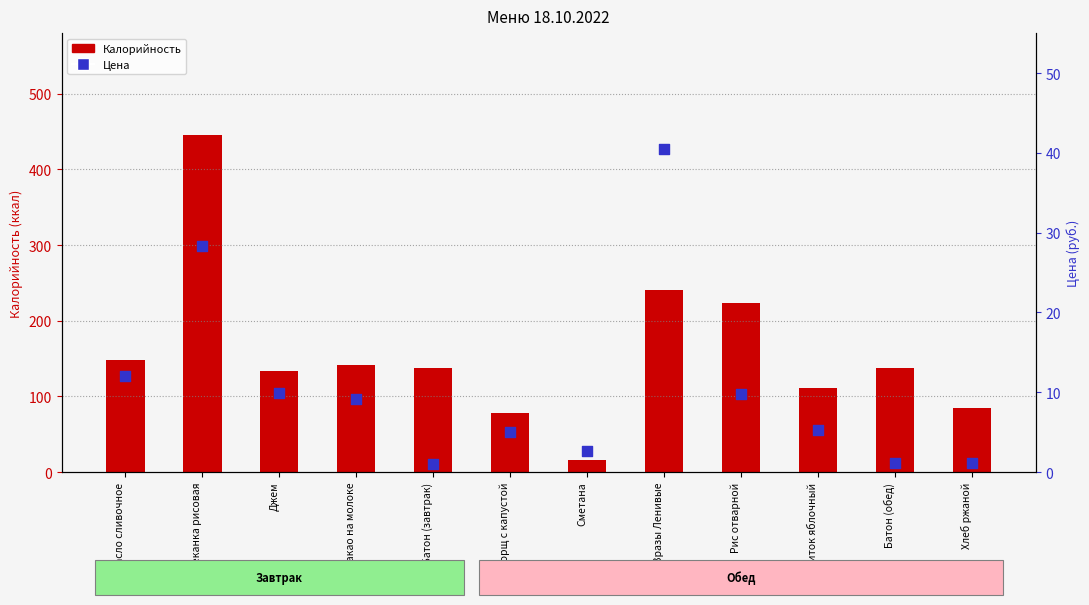

Which series has the largest total across all categories?

Калорийность